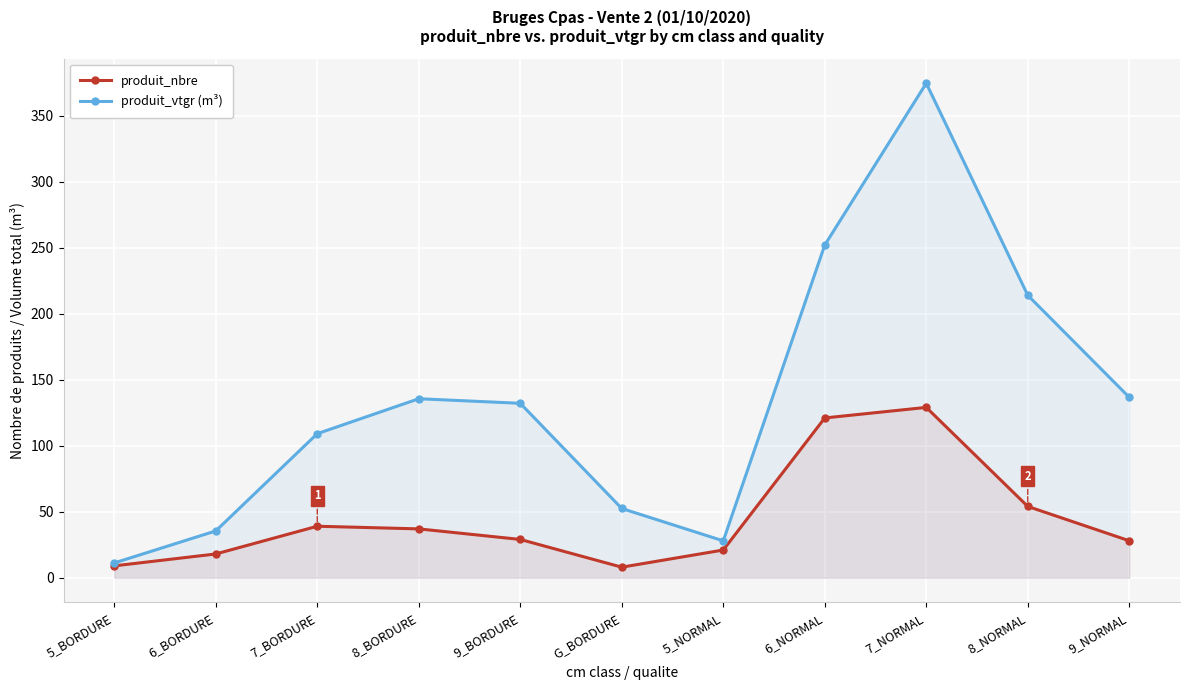

What is the minimum value shown in the chart?

8.0